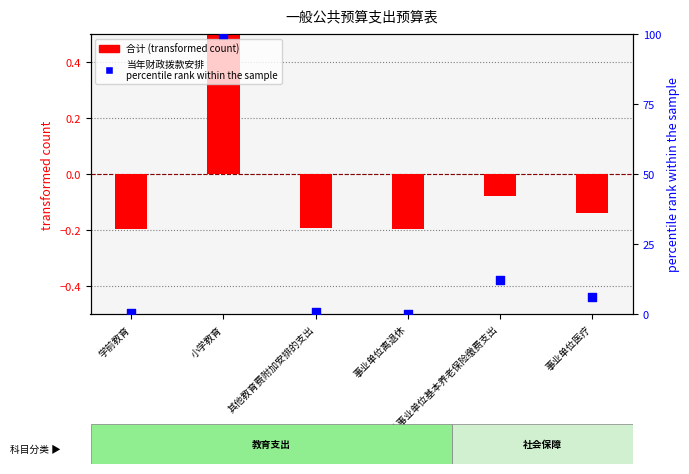

What are all the series names shown in the legend?

合计 (transformed), percentile rank within the sample